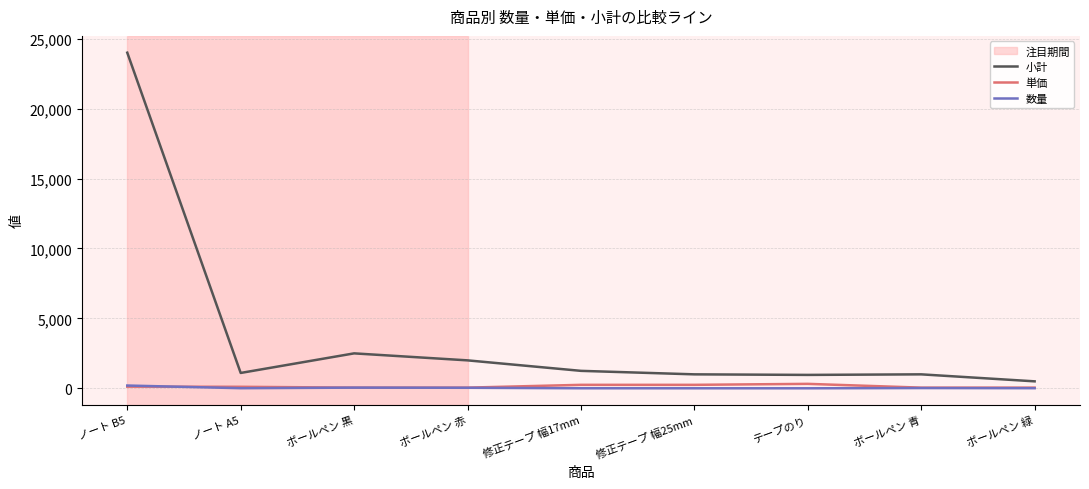

Is the value of 数量 at 修正テープ 幅17mm greater than the value of 小計 at ボールペン 黒?

No